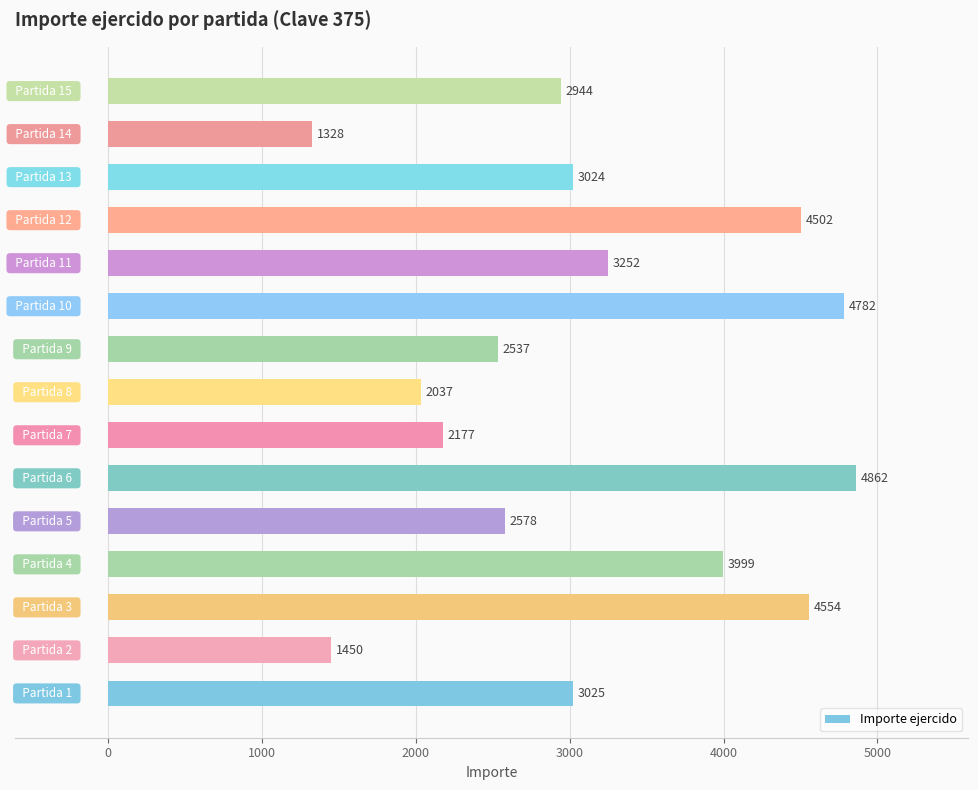

What is the smallest value displayed?

1328